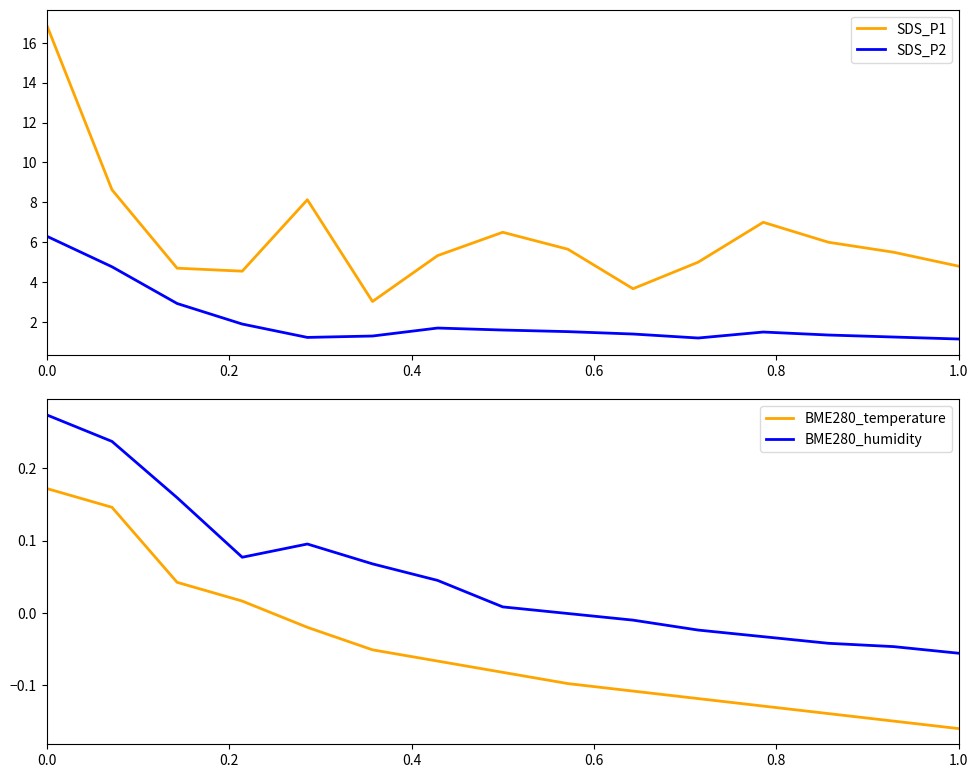

What is the value of the SDS_P1 point at the 14th from the left?

5.5